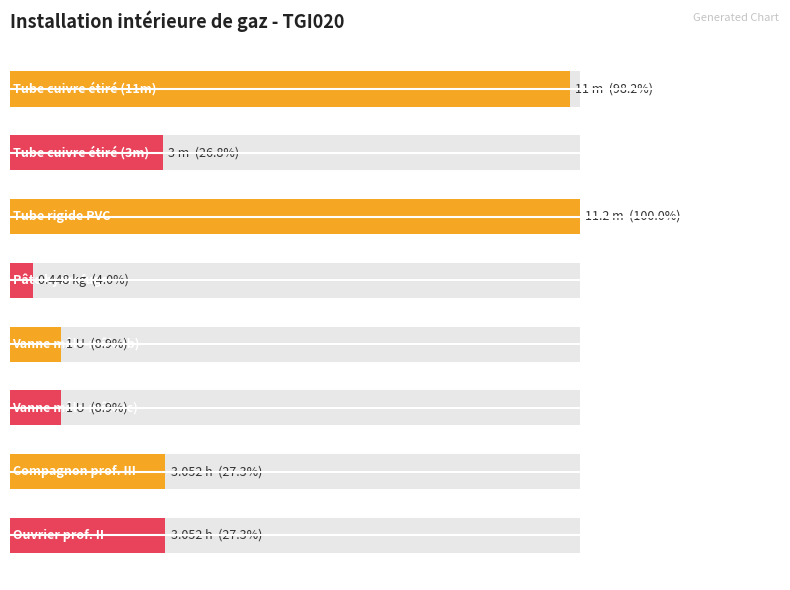

Are the bars horizontal?

Yes